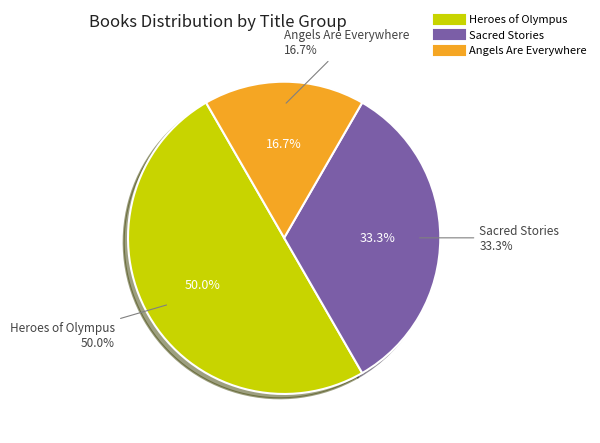

What percentage is the Heroes of Olympus slice, to the nearest percent?

50%